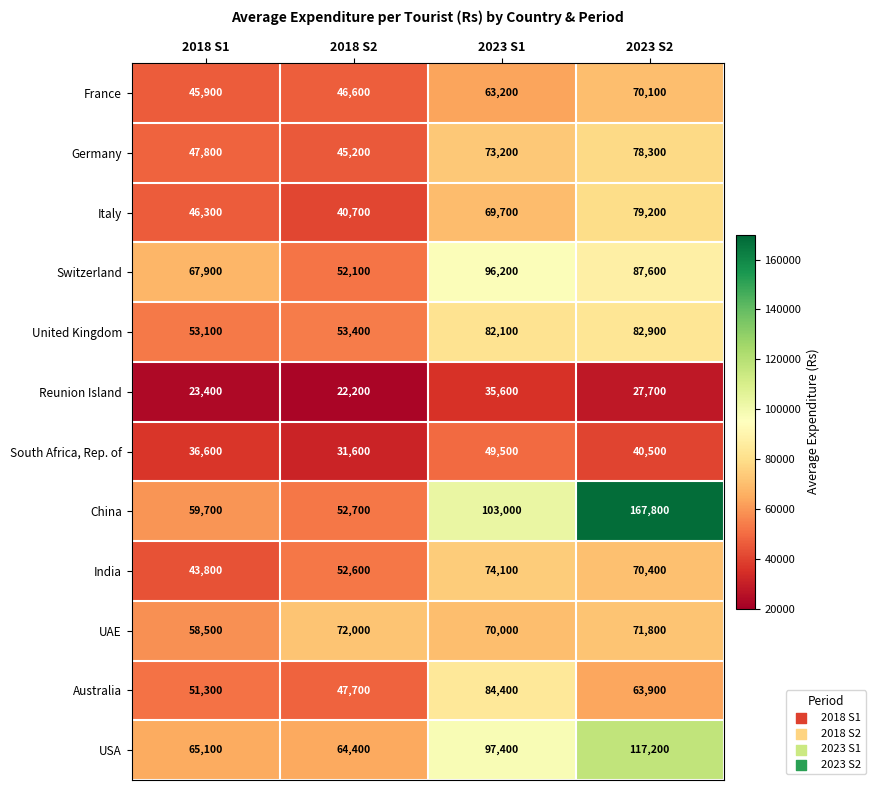

What is the approximate value of United Kingdom at 2018 S1, to the nearest 50?

53100